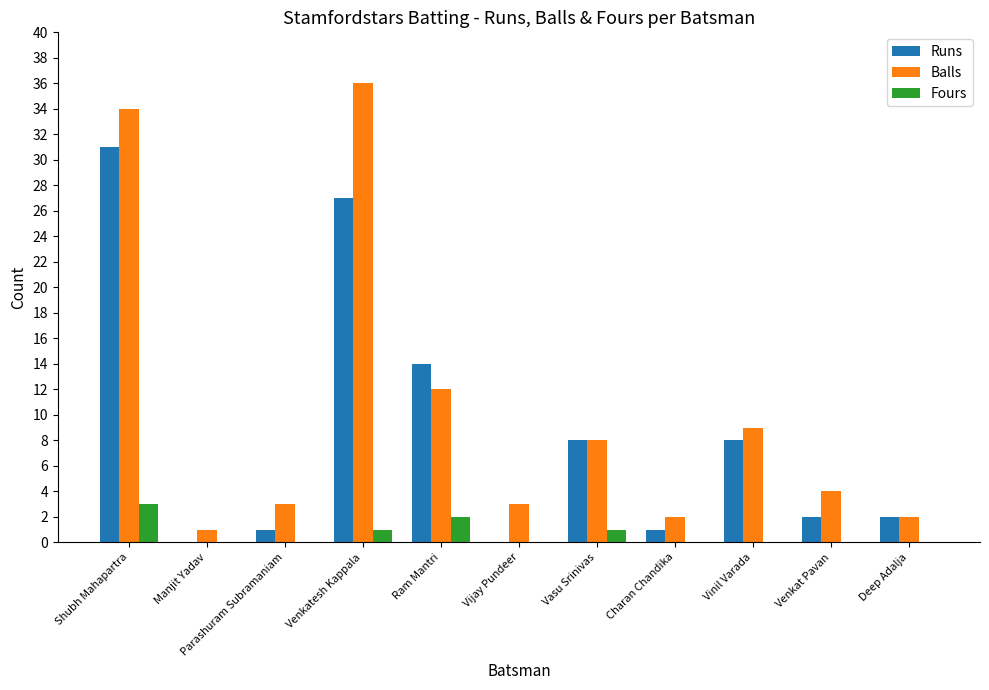

Which series has the widest spread of values?

Balls